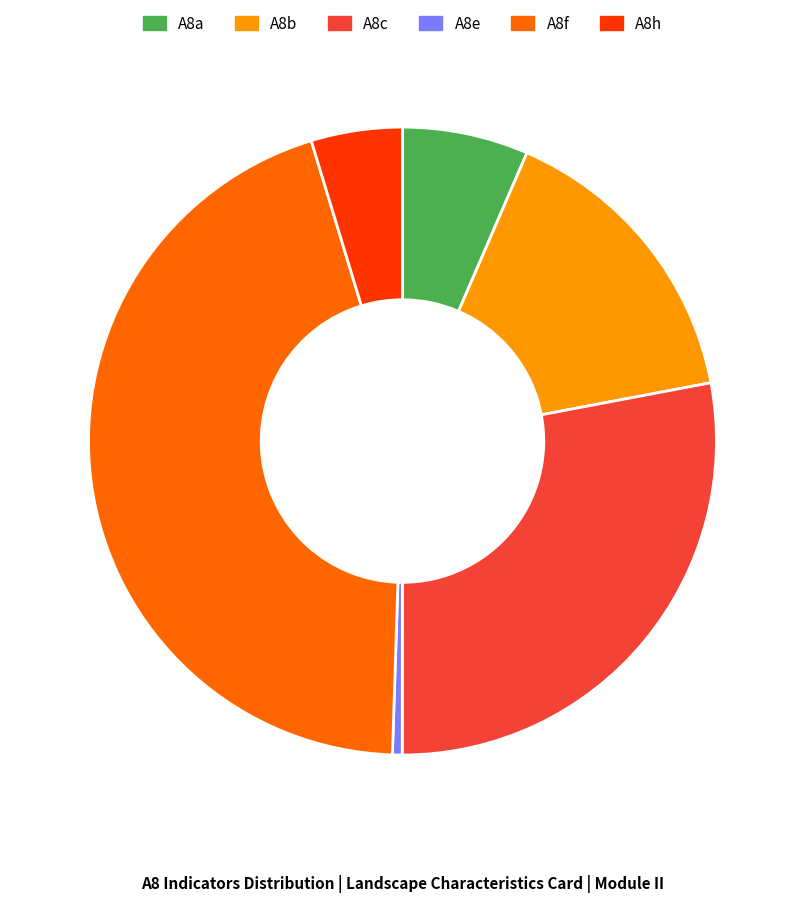

The A8f slice represents 33% of the pie. True or false?

False